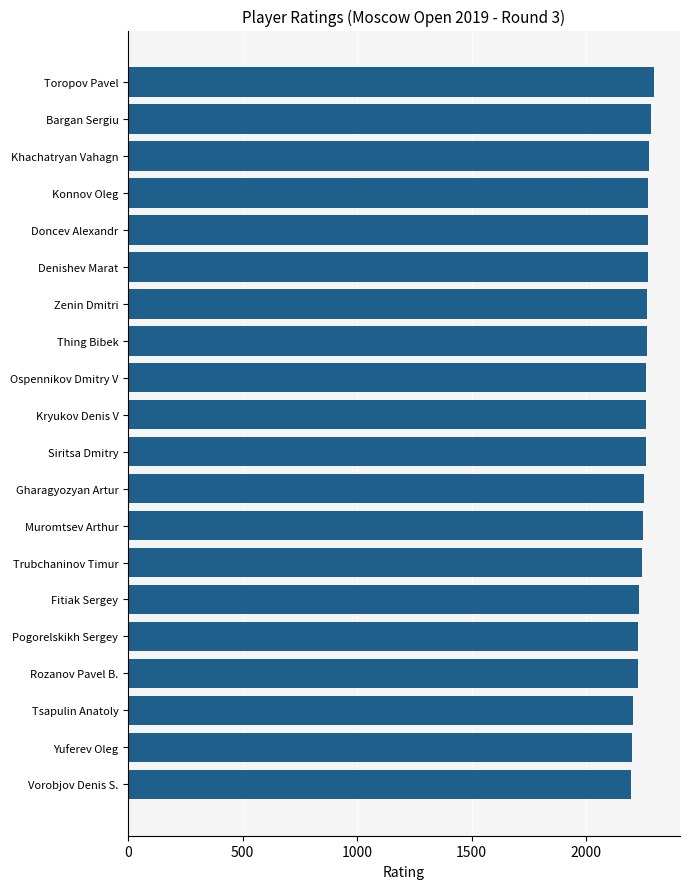

Is it true that the value at Vorobjov Denis S. is 2194?

True